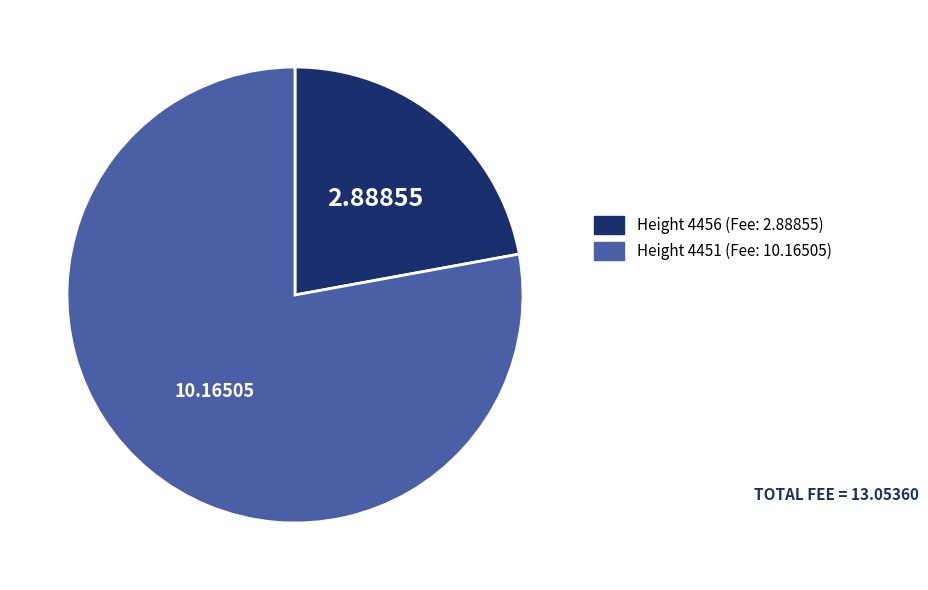

Is there any slice that represents more than half of the pie?

Yes